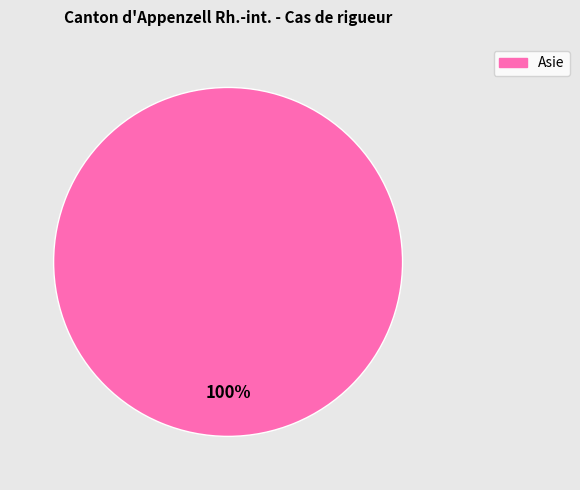

The Asie slice represents 100% of the pie. True or false?

True